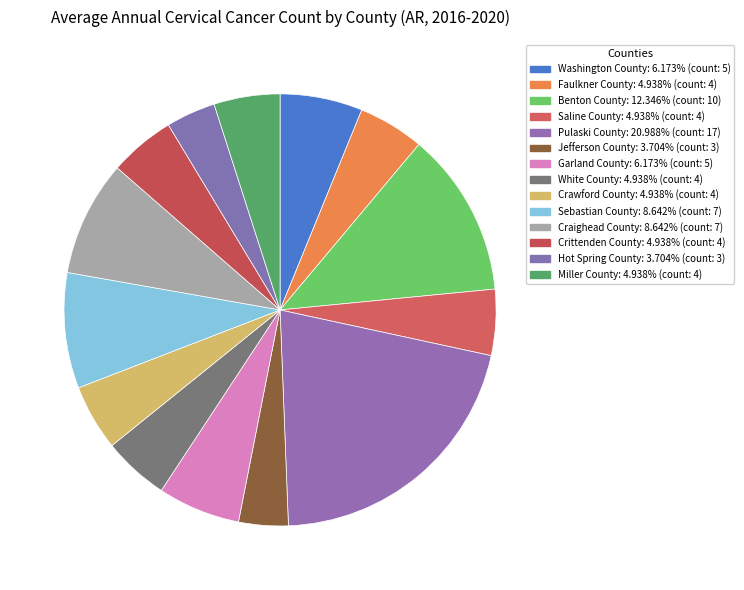

How many slices are in this pie chart?

14